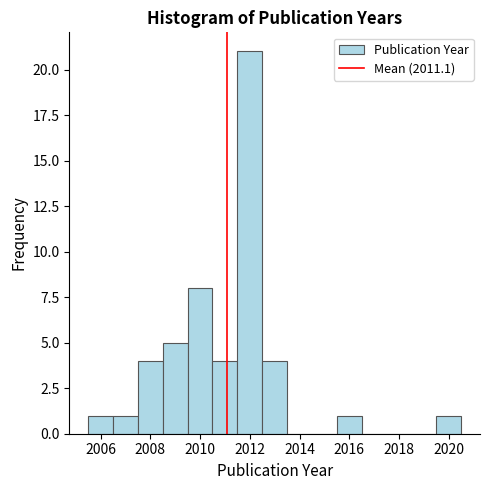

Reading left to right, list every bar in this chart as the range it spans on the x-axis followed by its height. Neither the bar edges nor the heights are printed on the chart, so give them approximately, as read against the axes.

2005.5 to 2006.5: 1
2006.5 to 2007.5: 1
2007.5 to 2008.5: 4
2008.5 to 2009.5: 5
2009.5 to 2010.5: 8
2010.5 to 2011.5: 4
2011.5 to 2012.5: 21
2012.5 to 2013.5: 4
2013.5 to 2014.5: 0
2014.5 to 2015.5: 0
2015.5 to 2016.5: 1
2016.5 to 2017.5: 0
2017.5 to 2018.5: 0
2018.5 to 2019.5: 0
2019.5 to 2020.5: 1